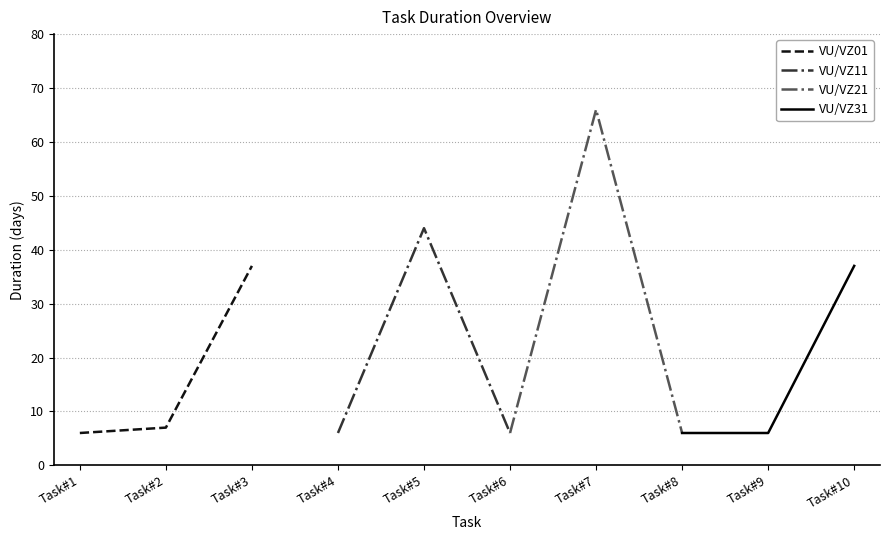

Is it true that VU/VZ01 equals 3 at Task#2?

False